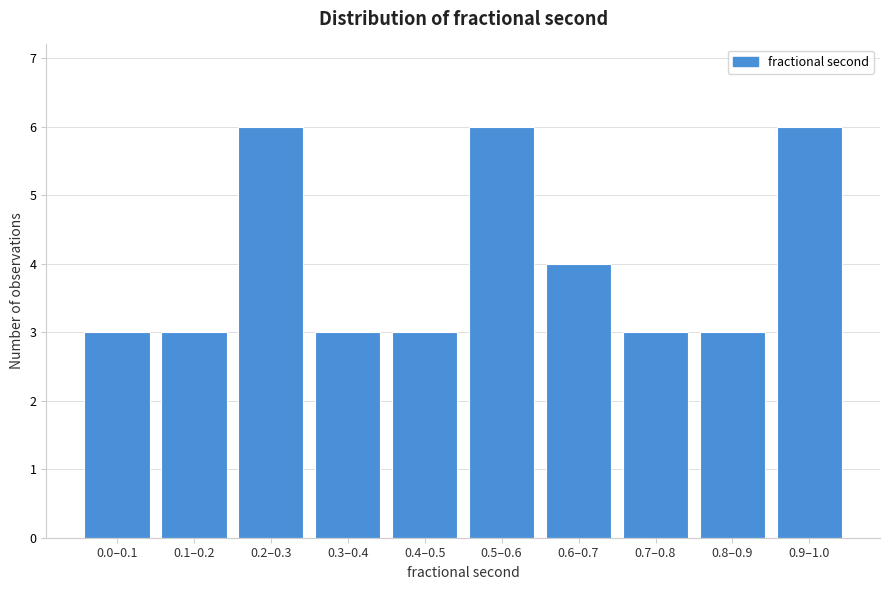

Reading left to right, list all the values displayed in this chart.

3	3	6	3	3	6	4	3	3	6